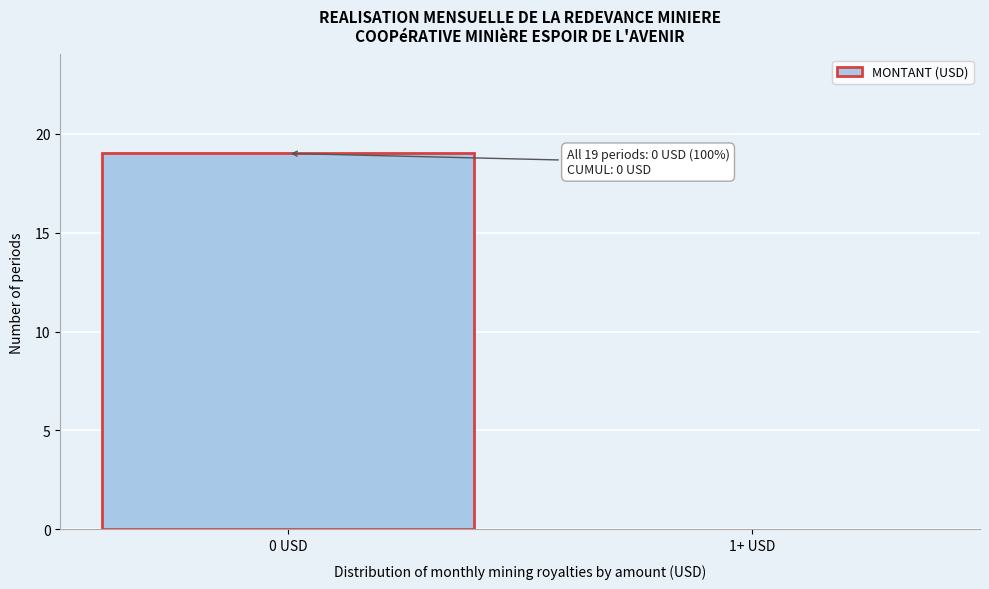

Reading left to right, extract all data points from this chart.

0 USD=19	1+ USD=0